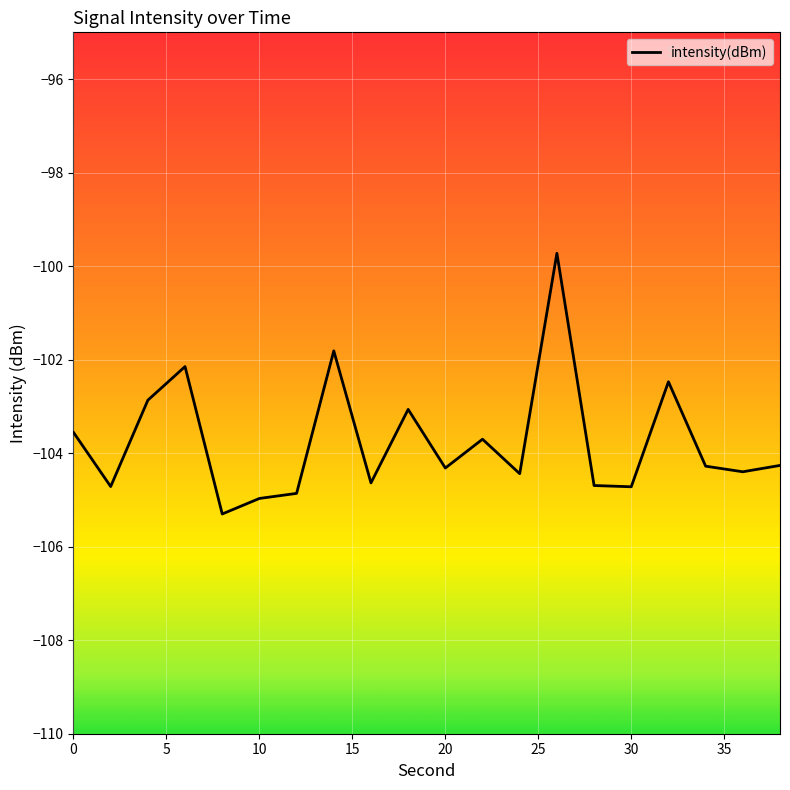

What is the minimum value shown in the chart?

-105.3